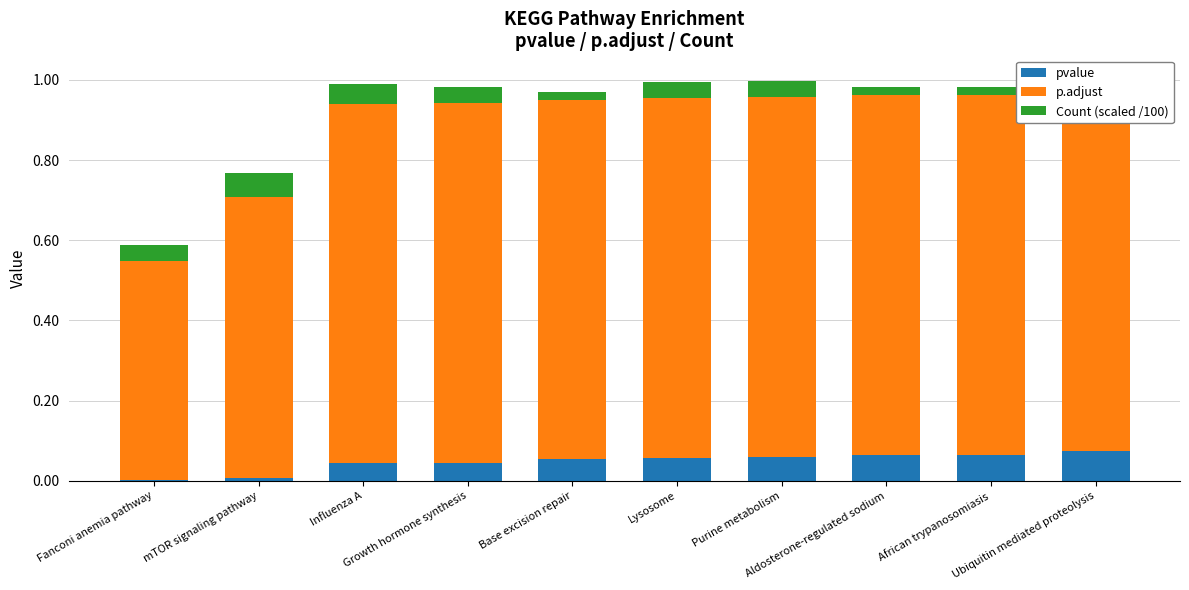

Reading left to right, list all the values displayed in this chart.

pvalue: Fanconi anemia pathway=0.0	mTOR signaling pathway=0.0	Influenza A=0.0	Growth hormone synthesis=0.0	Base excision repair=0.1	Lysosome=0.1	Purine metabolism=0.1	Aldosterone-regulated sodium=0.1	African trypanosomiasis=0.1	Ubiquitin mediated proteolysis=0.1
p.adjust: Fanconi anemia pathway=0.5	mTOR signaling pathway=0.7	Influenza A=0.9	Growth hormone synthesis=0.9	Base excision repair=0.9	Lysosome=0.9	Purine metabolism=0.9	Aldosterone-regulated sodium=0.9	African trypanosomiasis=0.9	Ubiquitin mediated proteolysis=0.9
Count (scaled /100): Fanconi anemia pathway=0.0	mTOR signaling pathway=0.1	Influenza A=0.1	Growth hormone synthesis=0.0	Base excision repair=0.0	Lysosome=0.0	Purine metabolism=0.0	Aldosterone-regulated sodium=0.0	African trypanosomiasis=0.0	Ubiquitin mediated proteolysis=0.0